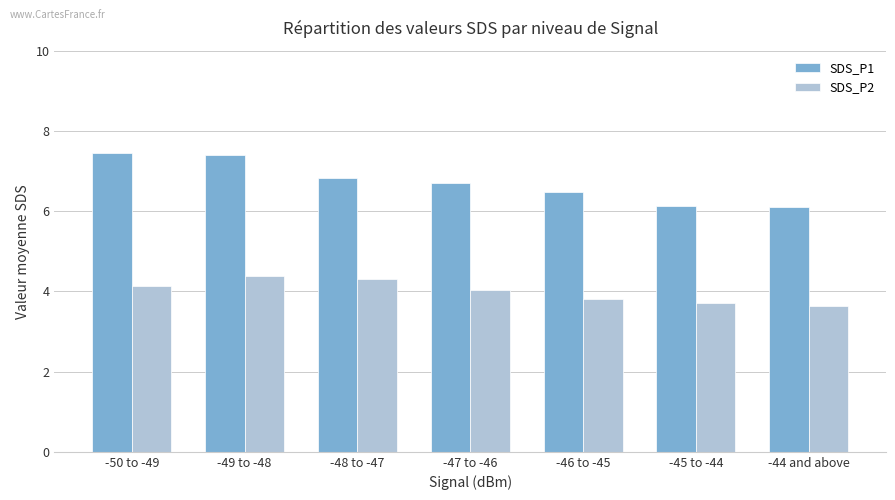

Reading left to right, transcribe all the data shown in this chart.

SDS_P1: -50 to -49=7.5	-49 to -48=7.4	-48 to -47=6.8	-47 to -46=6.7	-46 to -45=6.5	-45 to -44=6.1	-44 and above=6.1
SDS_P2: -50 to -49=4.1	-49 to -48=4.4	-48 to -47=4.3	-47 to -46=4.0	-46 to -45=3.8	-45 to -44=3.7	-44 and above=3.6